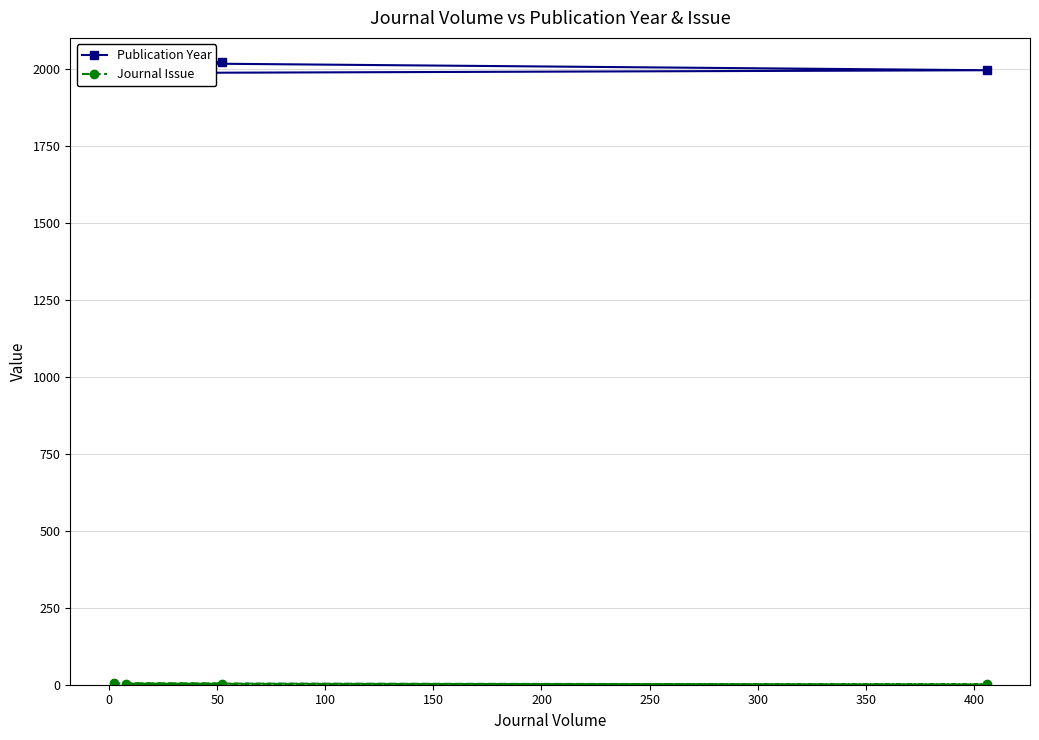

How many data points in Journal Issue are less than 3?

1